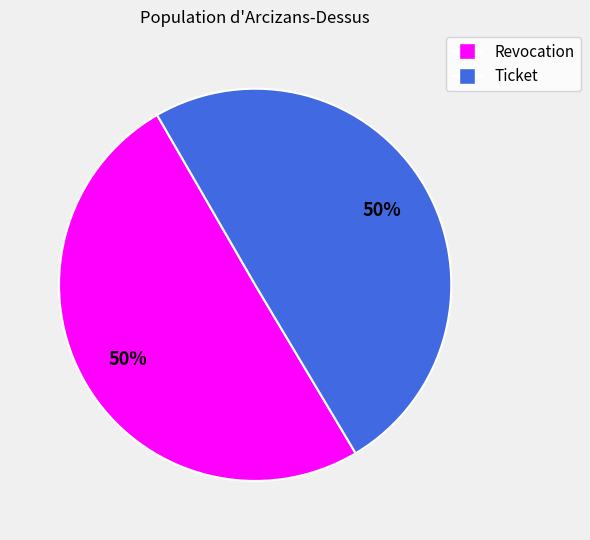

Count the number of slices in the pie.

2